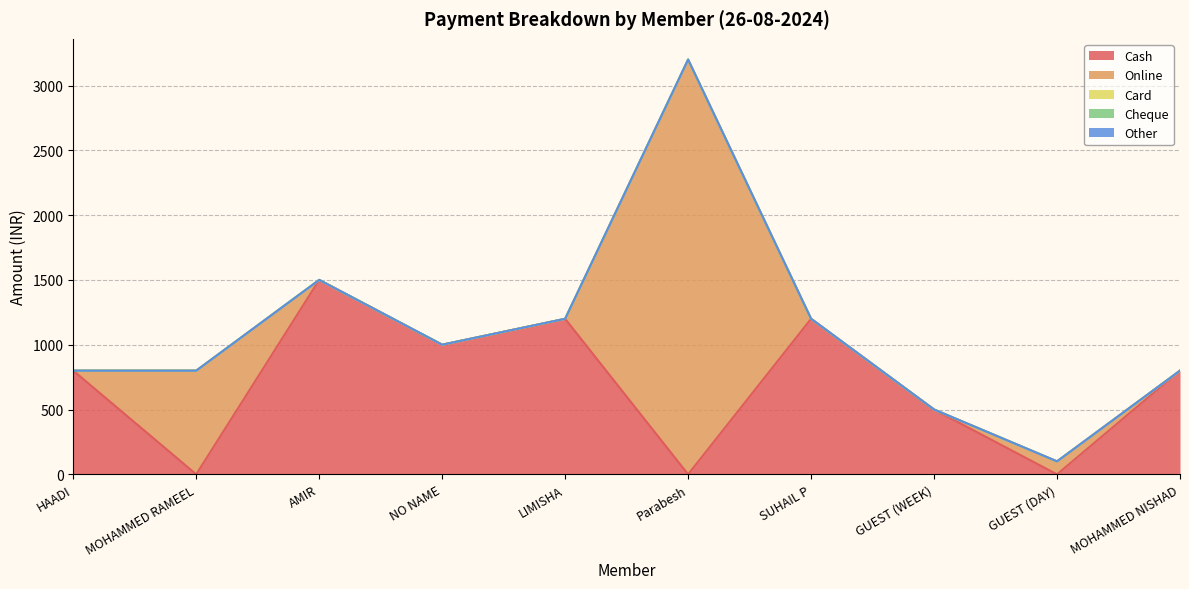

What are all the series names shown in the legend?

Cash, Online, Card, Cheque, Other